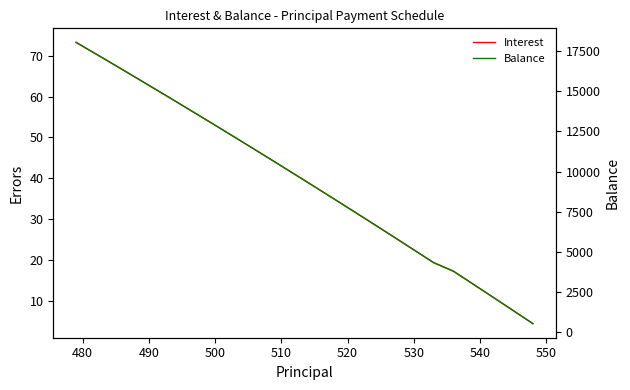

True or false: Interest and Balance cross at least once.

False